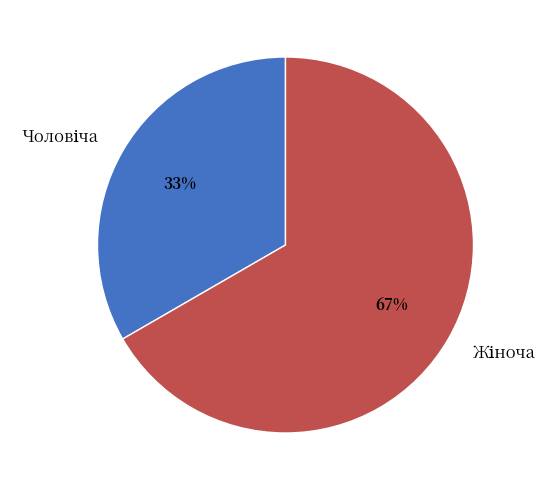

To the nearest percent, what is the average slice percentage?

50%